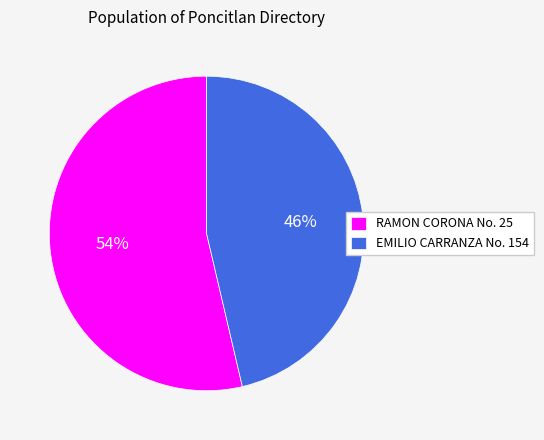

Is the sum of RAMON CORONA No. 25 and EMILIO CARRANZA No. 154 greater than half?

Yes